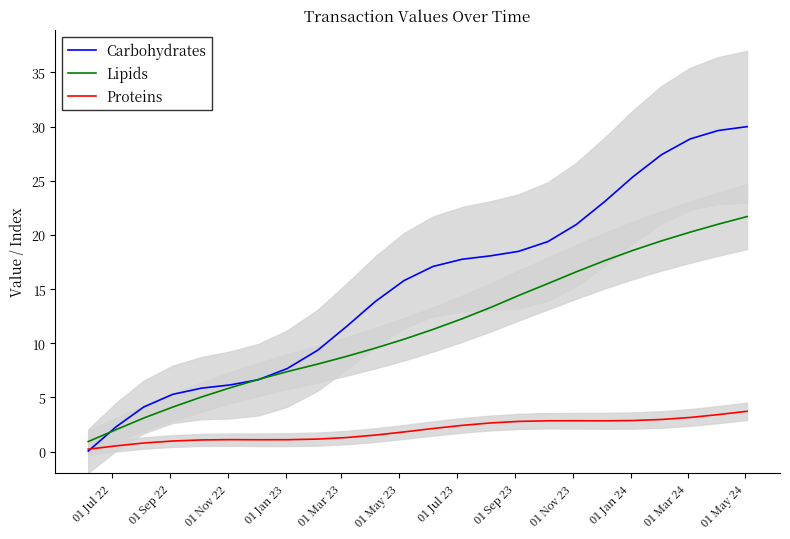

How many lines are shown in the chart?

3